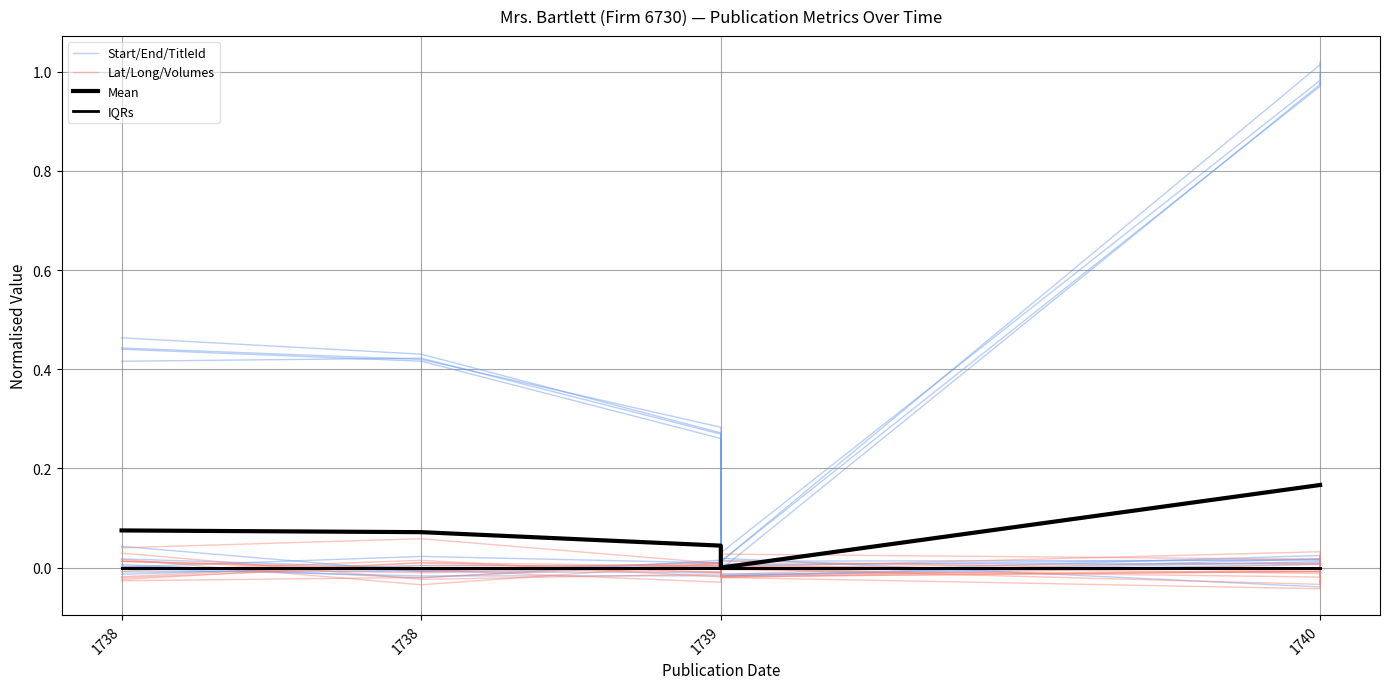

Does the chart have visible grid lines?

Yes